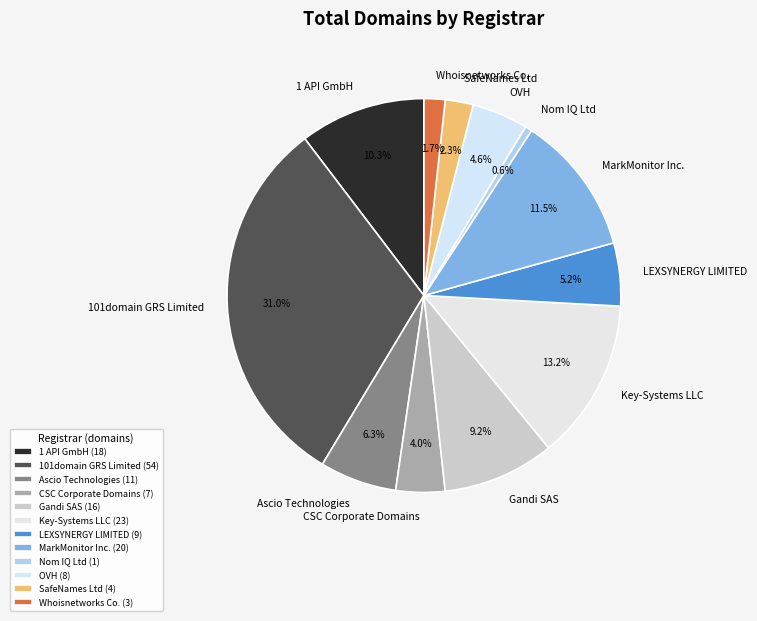

Which category has the smallest portion of the pie?

Nom IQ Ltd